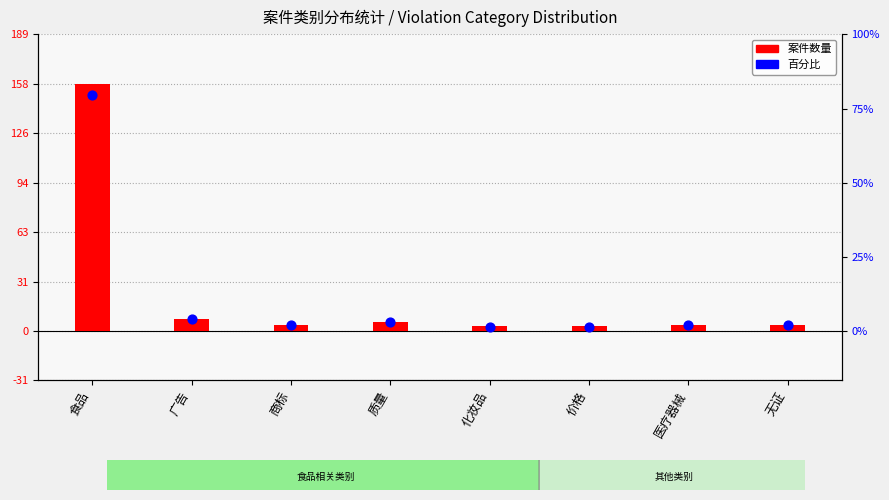

Which series has the largest Y range (max minus min)?

案件数量